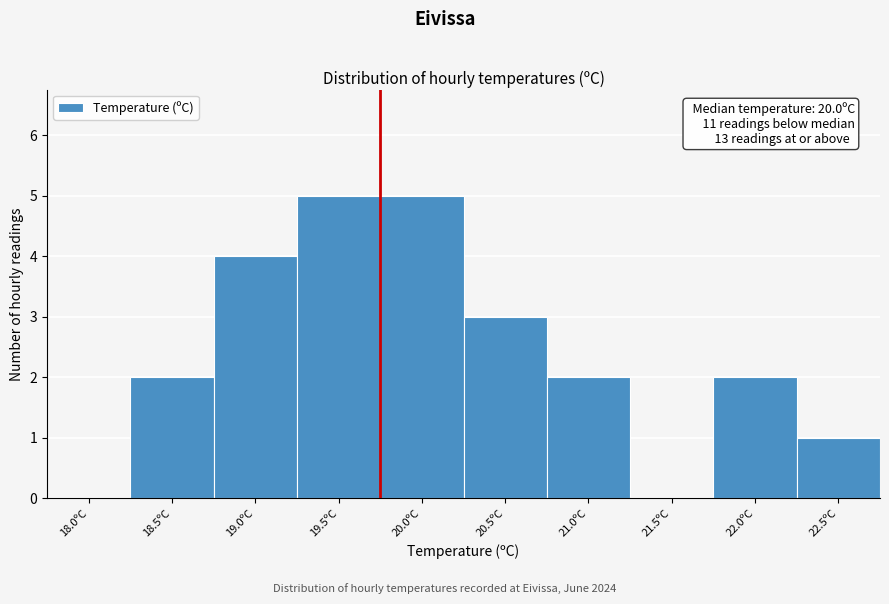

Reading right to left, extract all data points from this chart.

22.5ºC=1	22.0ºC=2	21.5ºC=0	21.0ºC=2	20.5ºC=3	20.0ºC=5	19.5ºC=5	19.0ºC=4	18.5ºC=2	18.0ºC=0